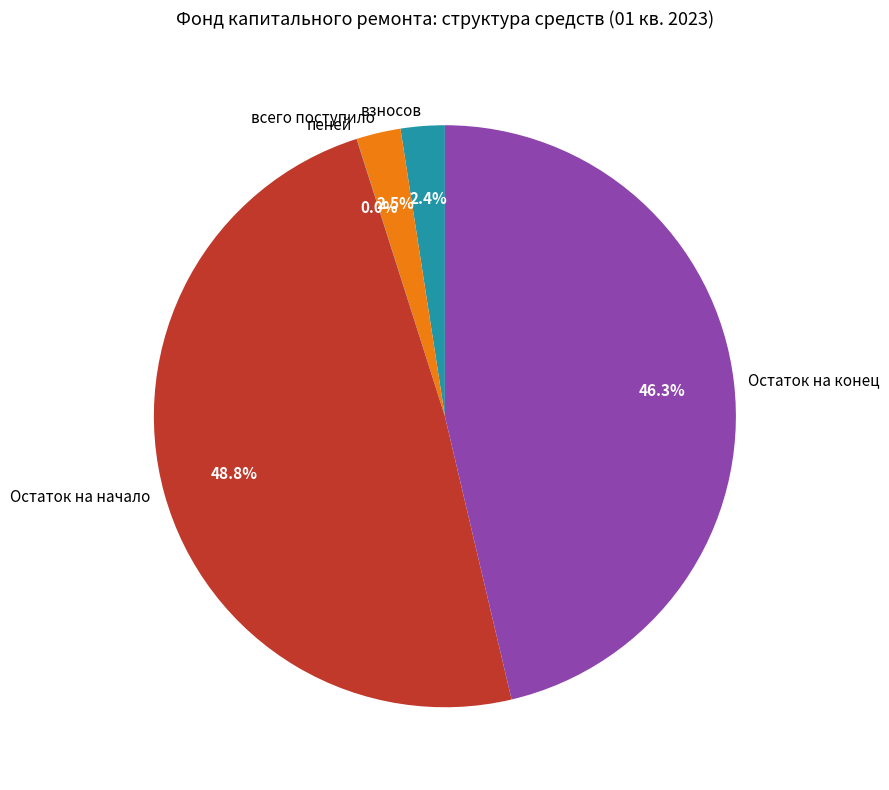

Between всего поступило and Остаток на начало, which is larger?

Остаток на начало